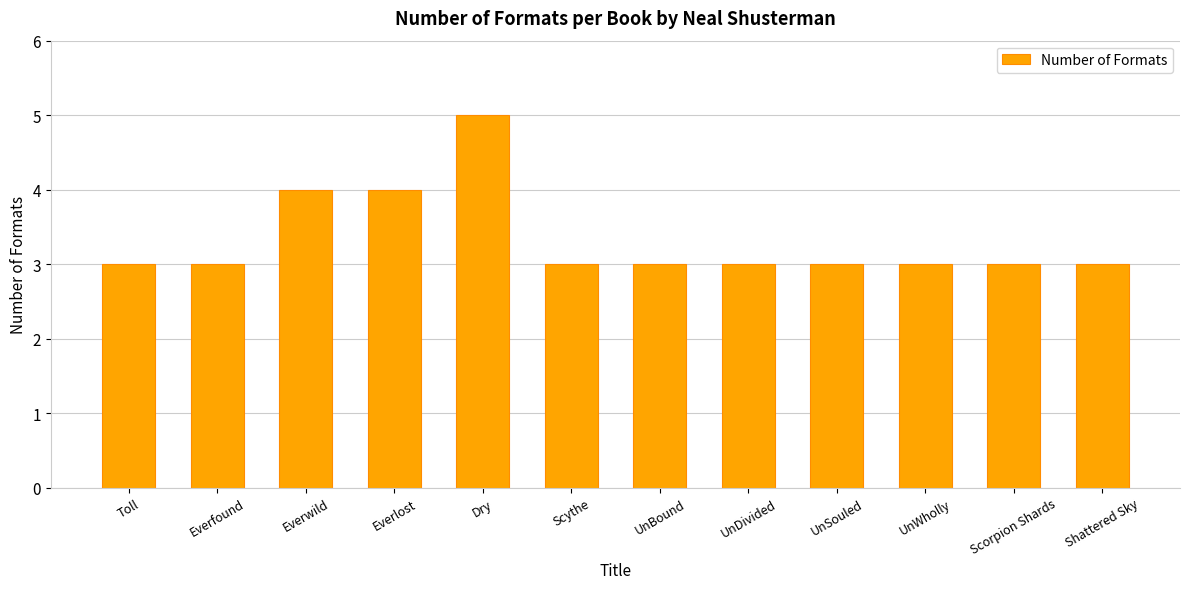

How many bars are there in total?

12